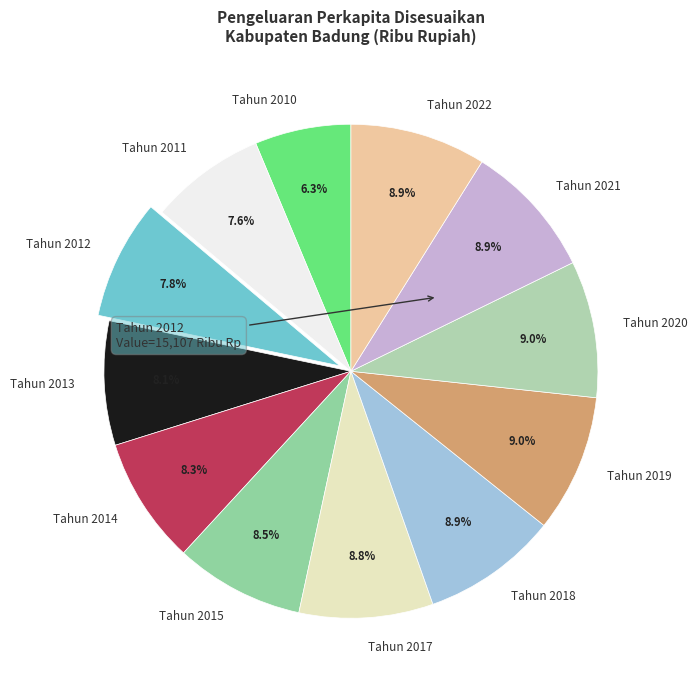

Is Tahun 2020 the majority of the pie?

No